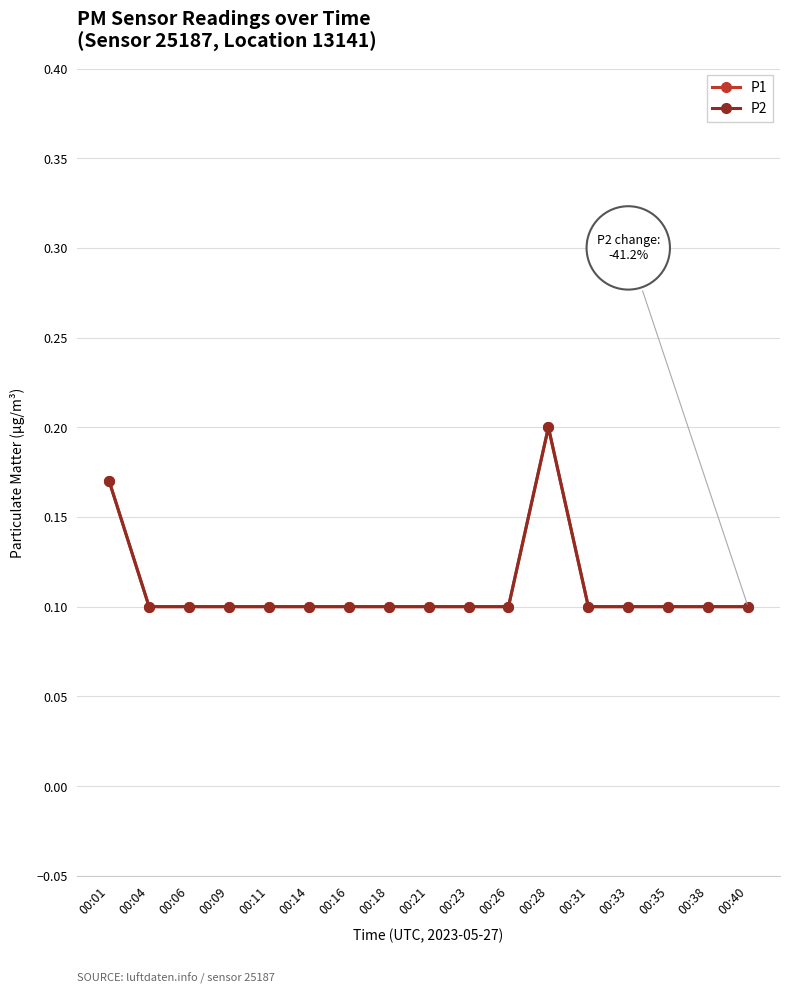

Is the value of P2 at 00:26 greater than the value of P1 at 00:23?

No